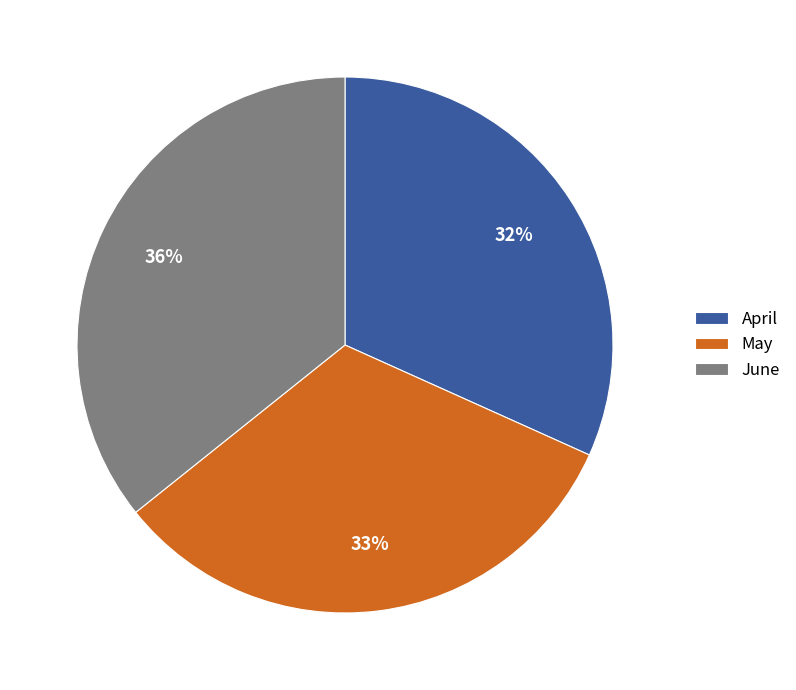

True or false: June accounts for 36% of the total.

True